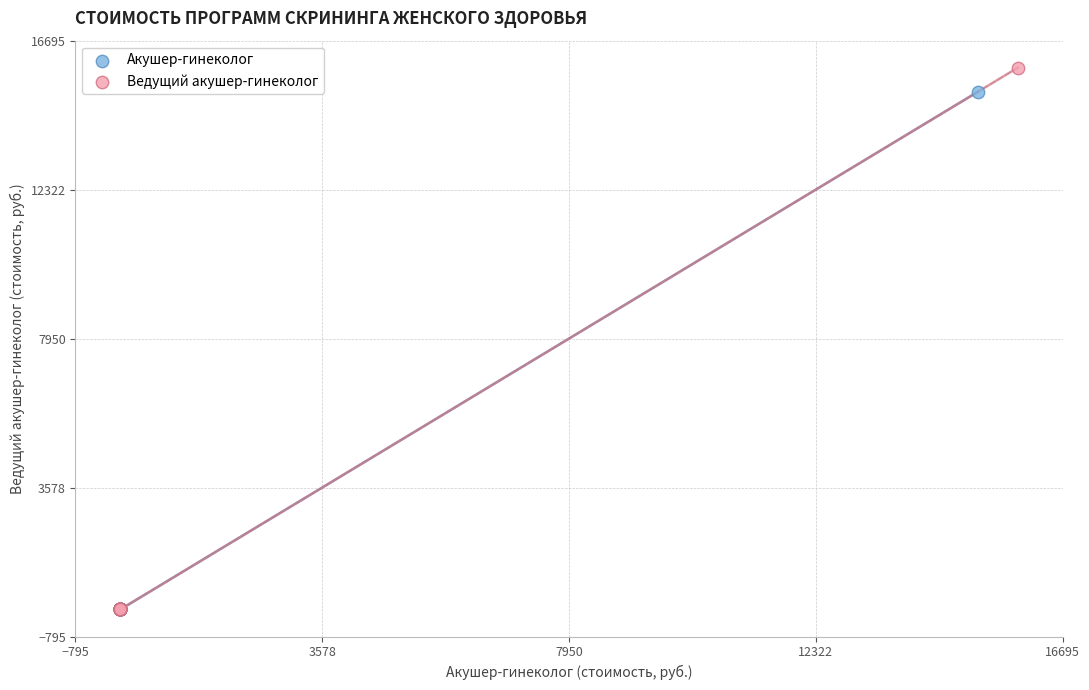

Which series has the widest spread of Y values?

Ведущий акушер-гинеколог